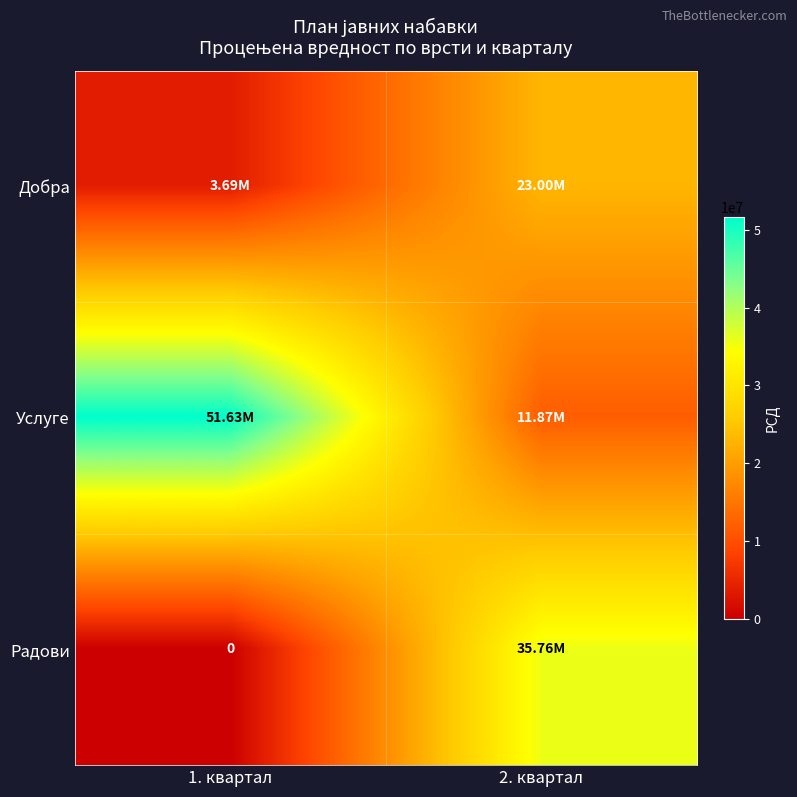

List the series in order of their overall mean, lowest first.

Добра, Радови, Услуге